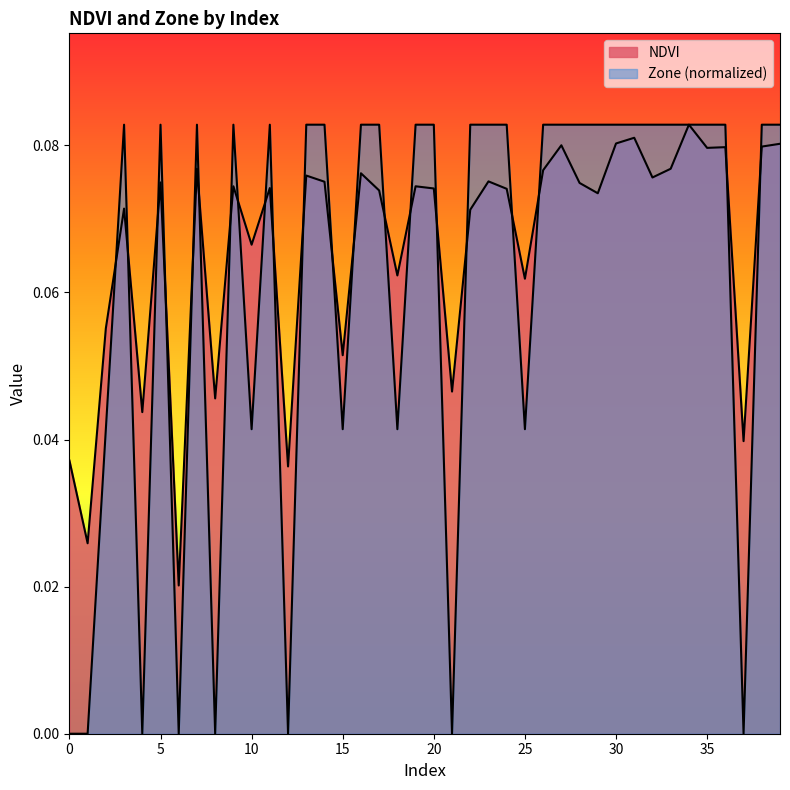

Where is the first local minimum for Zone?

4